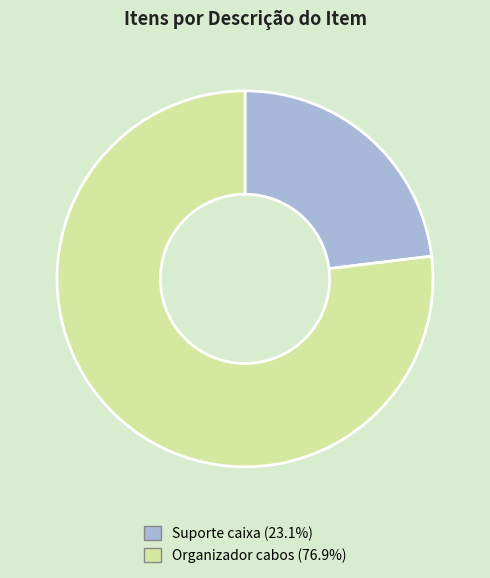

Does Organizador cabos account for over 50% of the chart?

Yes